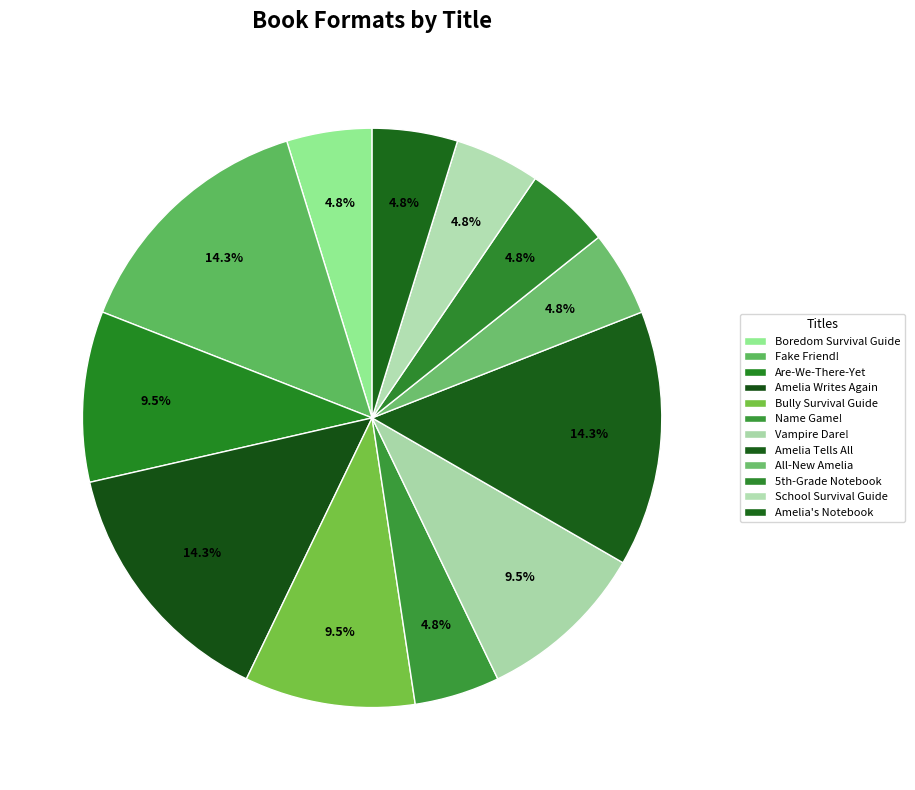

How many slices are in this pie chart?

12